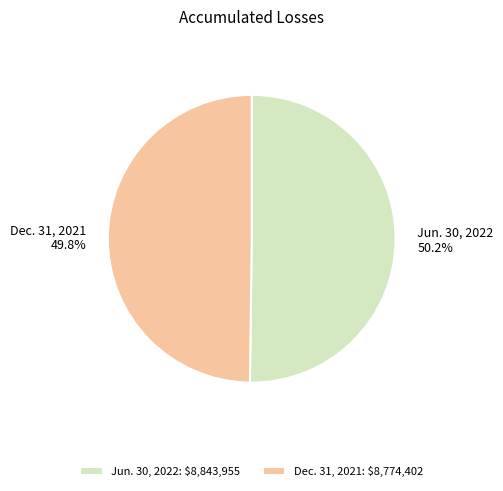

Does any single category account for the majority?

Yes